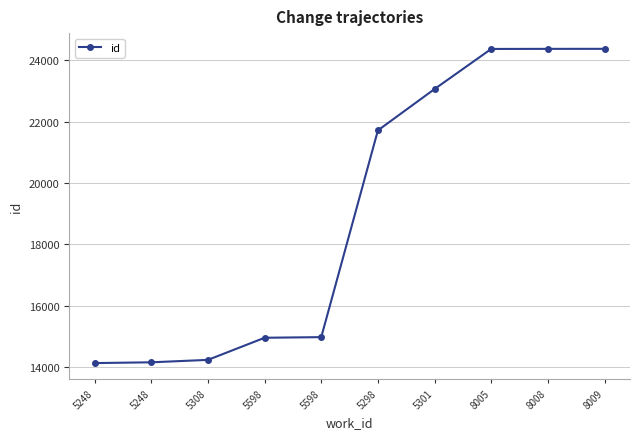

What is the minimum value shown in the chart?

14139